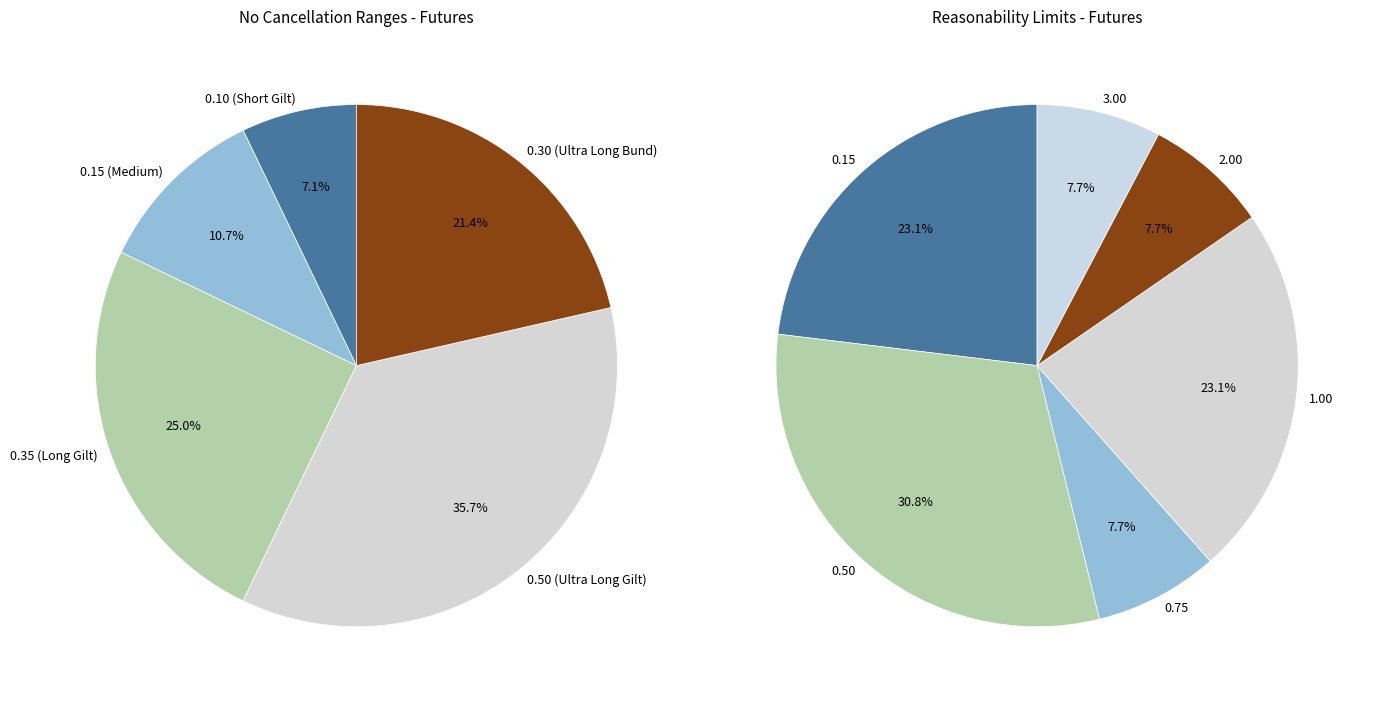

Does ICE Short Bund Futures represent more than half of the total?

No